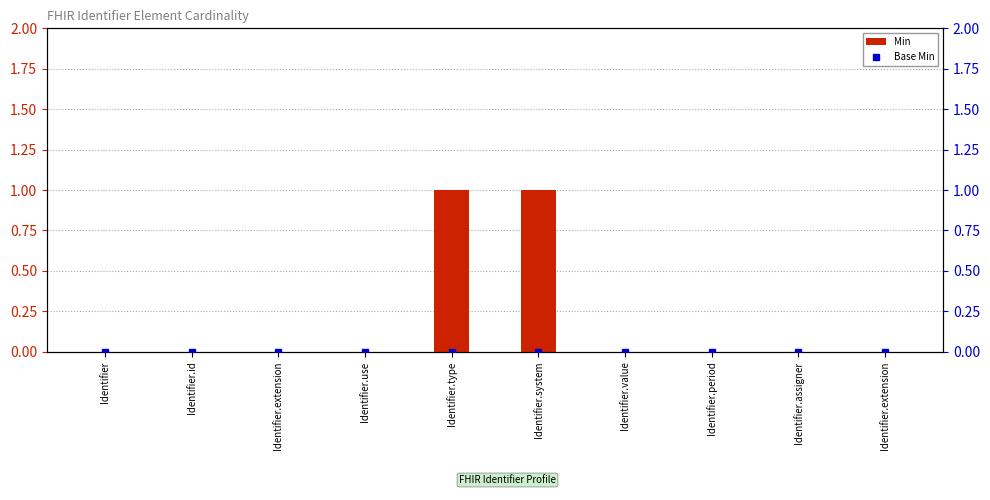

How many bars are there in total?

20